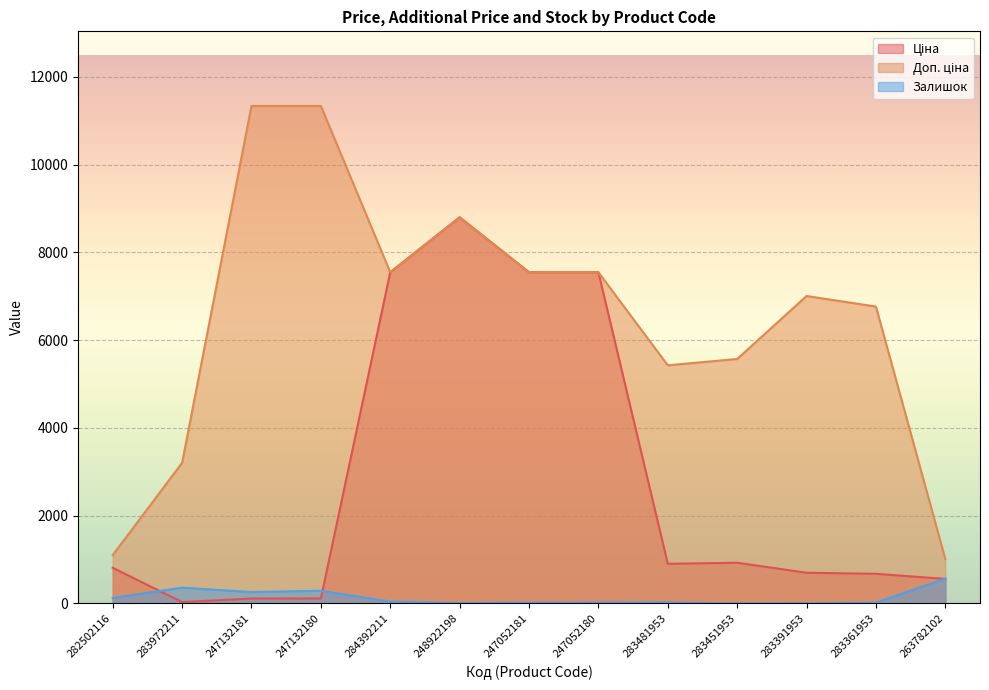

True or false: Доп. ціна has more than 0 interior local peaks.

True